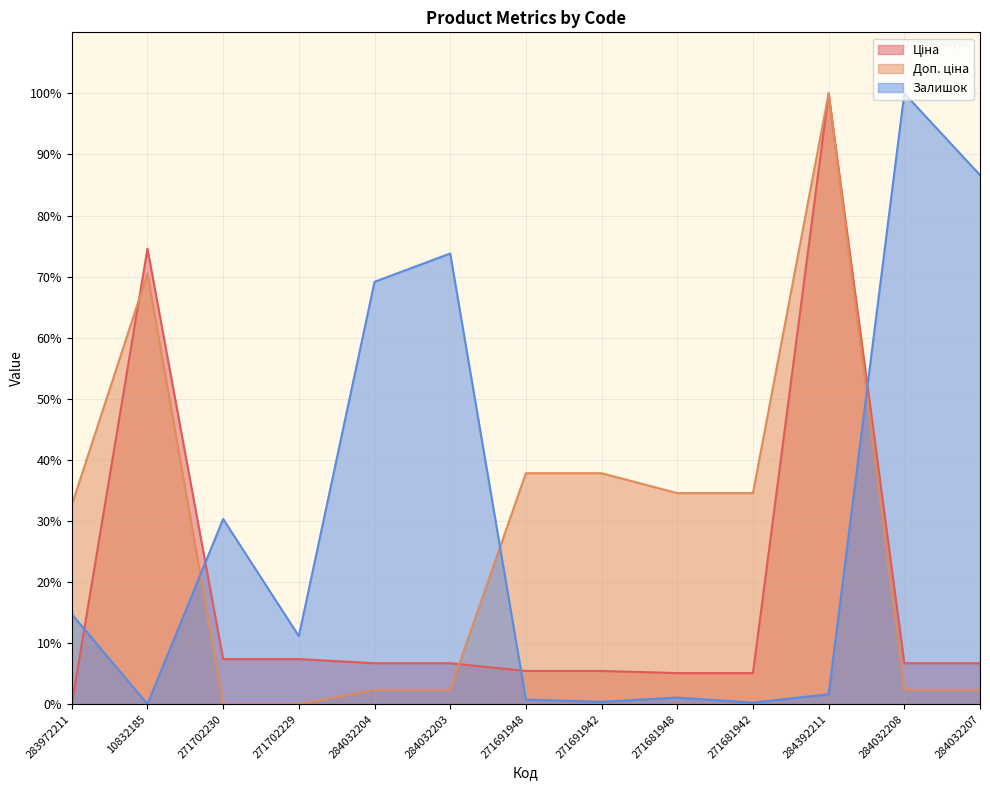

True or false: Залишок has more than 1 points higher than both neighbors.

True